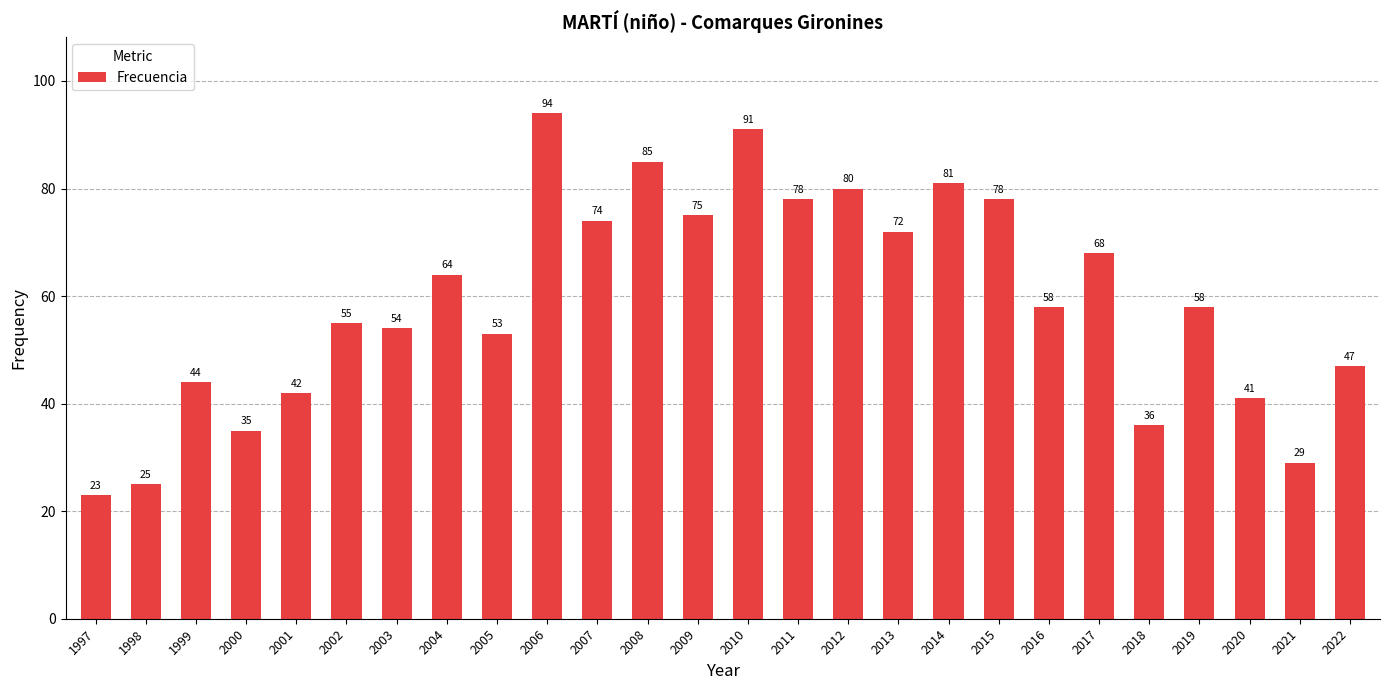

What is the difference between the maximum and minimum values?

71